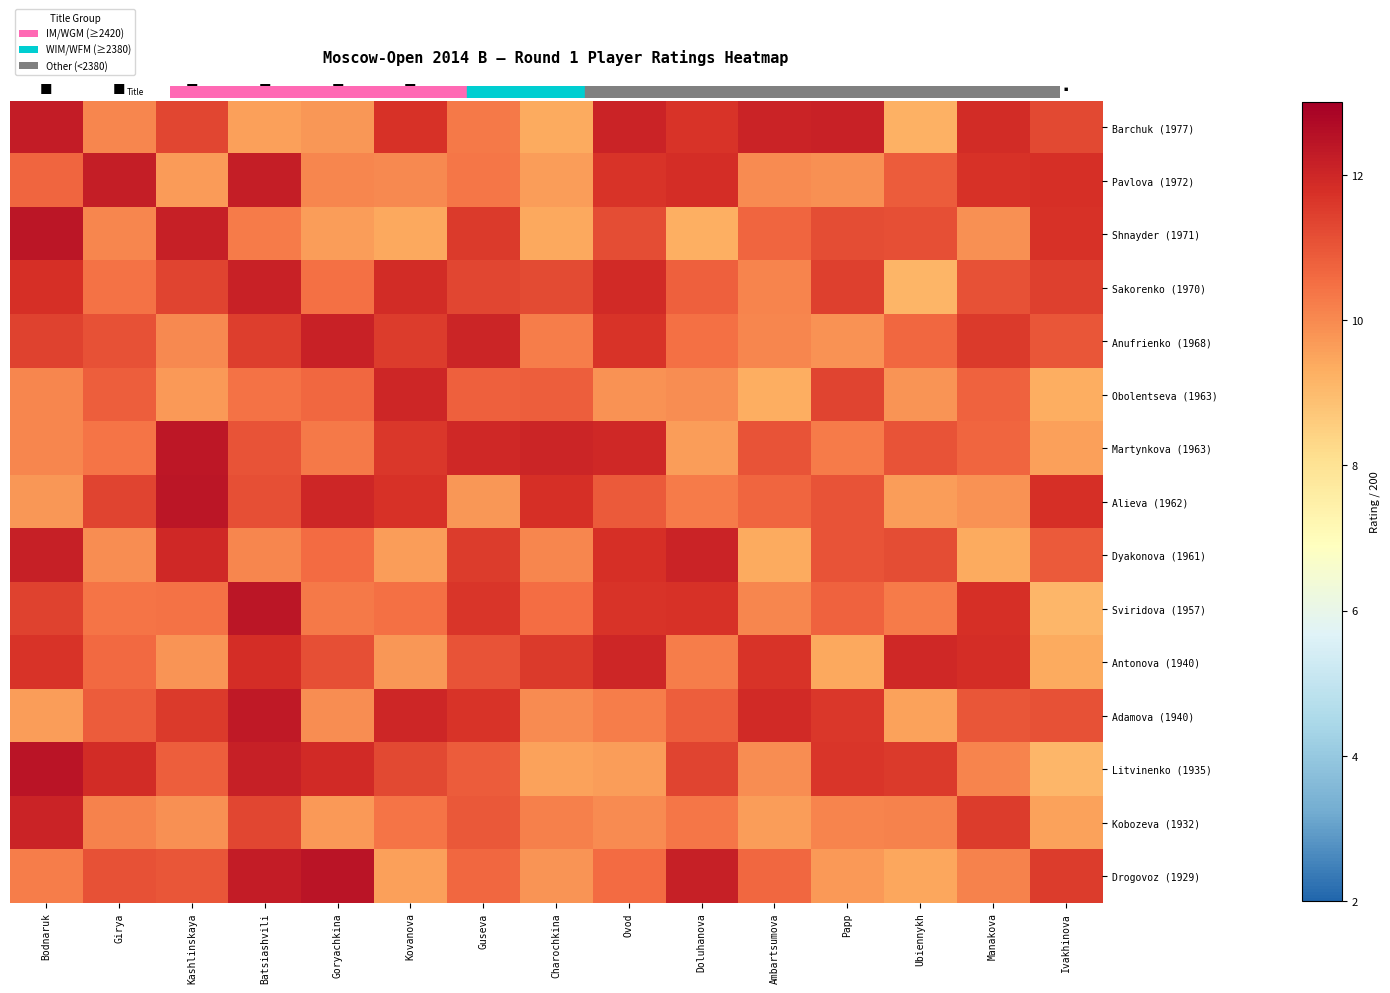

What is the total value across all series at Ovod?

167.1